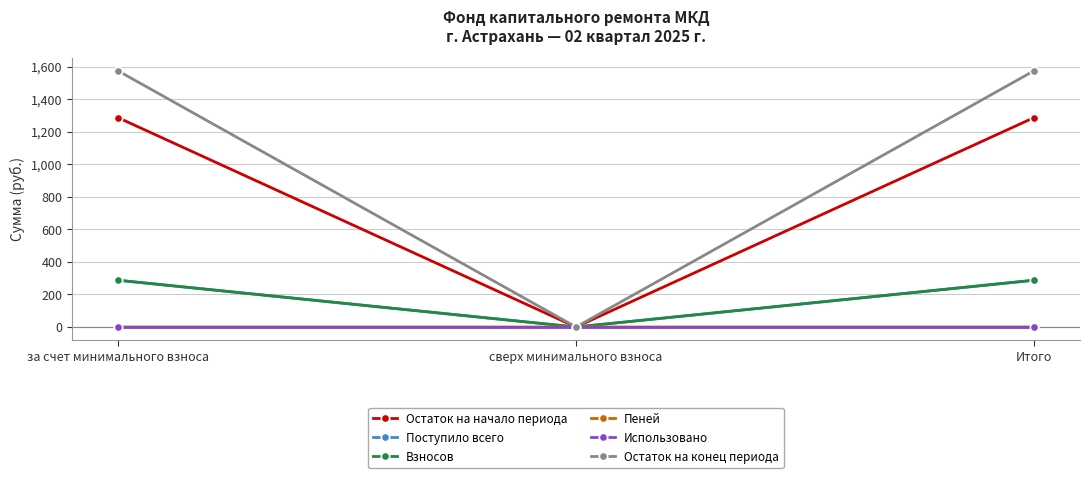

What is the sum of all Пеней values?

0.7